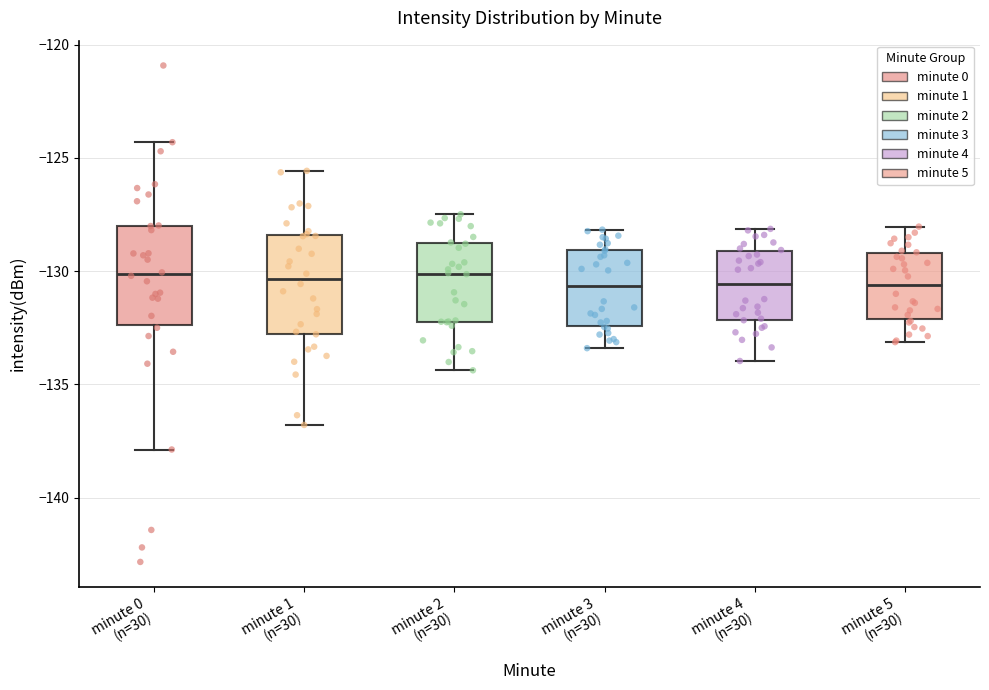

Reading left to right, read every box against the y-axis: the position of its median line, the range the box covers, and the ends of its whiskers. The values are not printed on the chart, so give them approximately, as read against the axis.

minute 0 (n=30): median -130.0, box -132.5 to -128.0, whiskers -138.0 to -124.5
minute 1 (n=30): median -130.5, box -133.0 to -128.5, whiskers -137.0 to -125.5
minute 2 (n=30): median -130.0, box -132.5 to -128.5, whiskers -134.5 to -127.5
minute 3 (n=30): median -130.5, box -132.5 to -129.0, whiskers -133.5 to -128.0
minute 4 (n=30): median -130.5, box -132.0 to -129.0, whiskers -134.0 to -128.0
minute 5 (n=30): median -130.5, box -132.0 to -129.0, whiskers -133.0 to -128.0